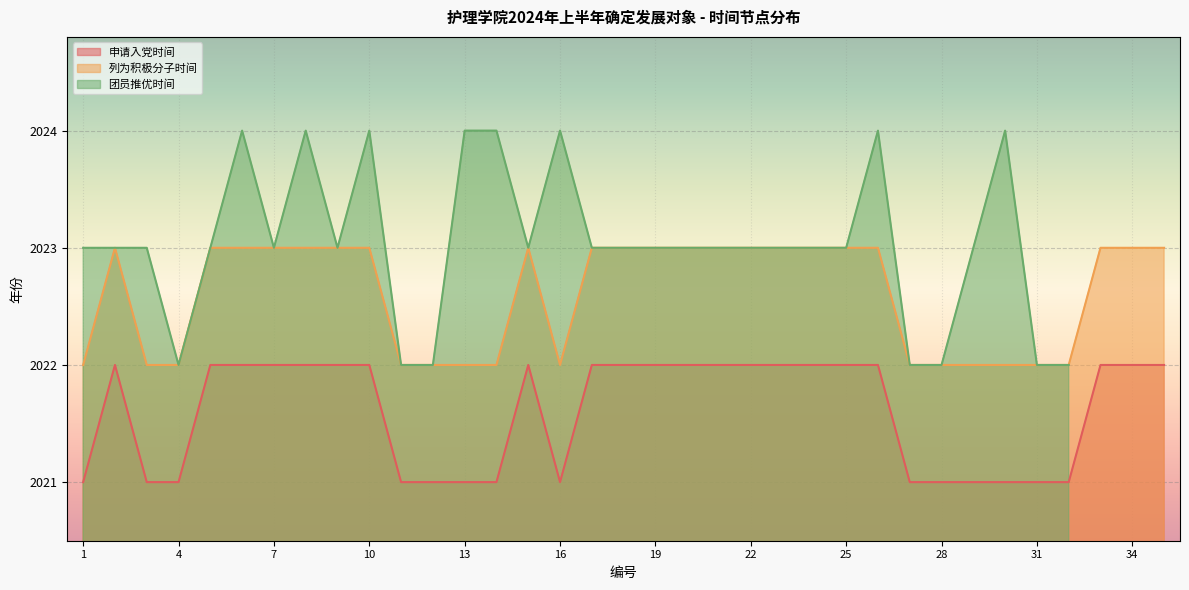

What is the minimum value for 列为积极分子时间?

2022